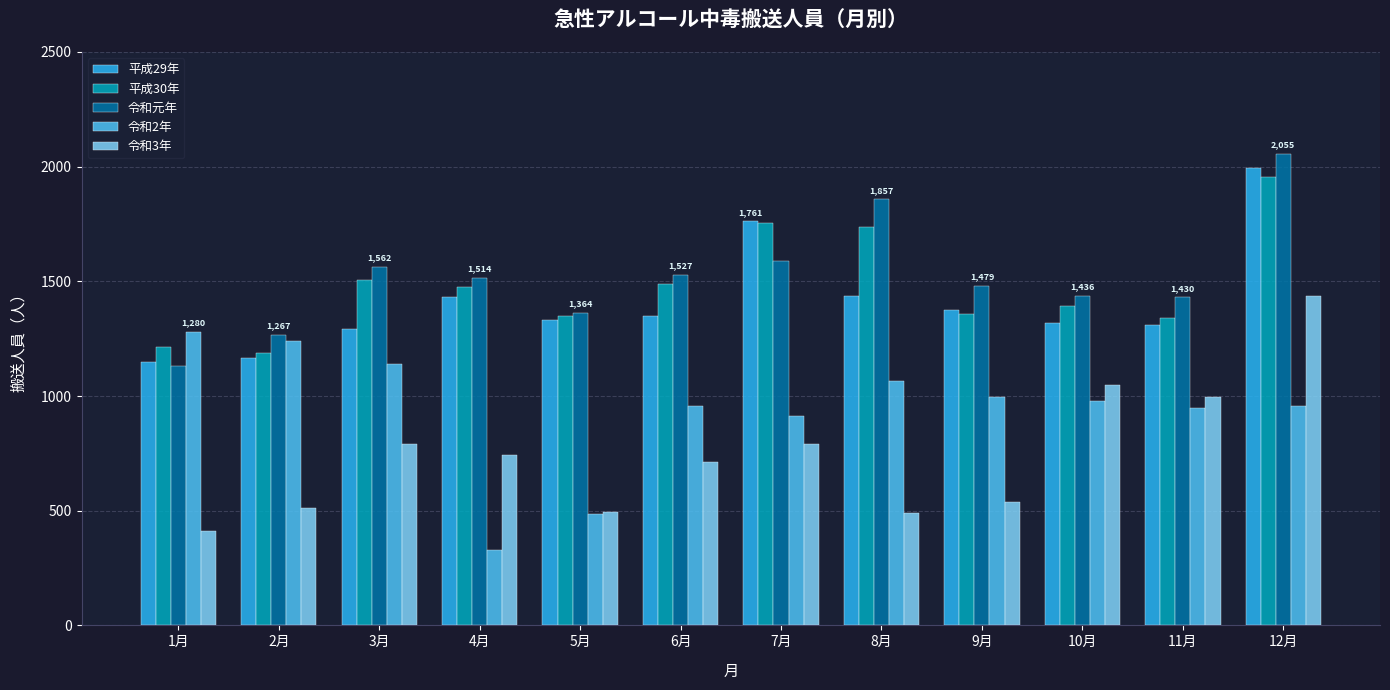

What is the average value of the 平成30年 series?

1480